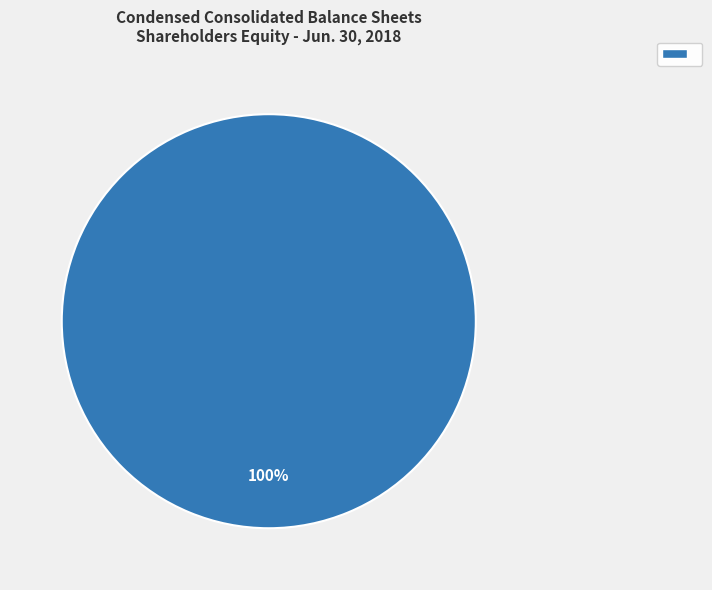

Count the number of slices in the pie.

1